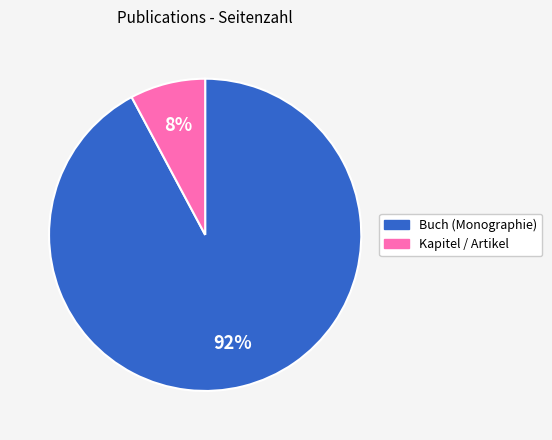

Does any single category account for the majority?

Yes